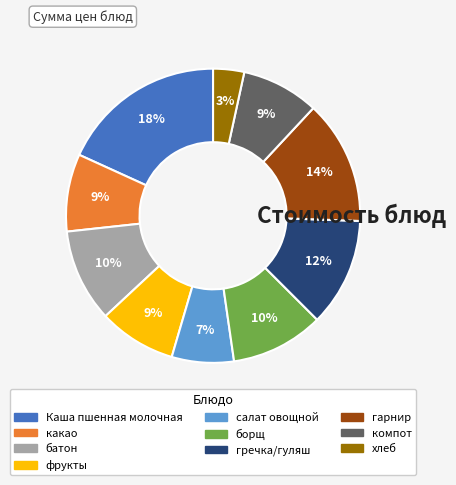

Which has a higher value, какао or хлеб?

какао